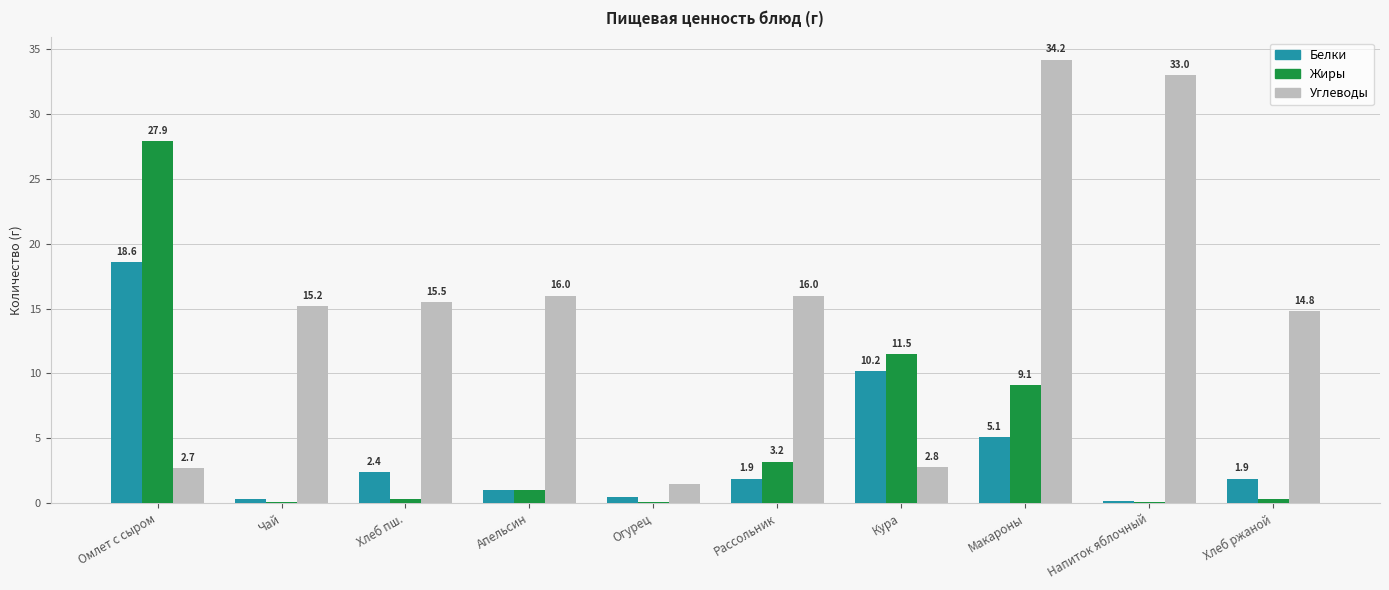

Which series changed the most between Огурец and Рассольник?

Углеводы